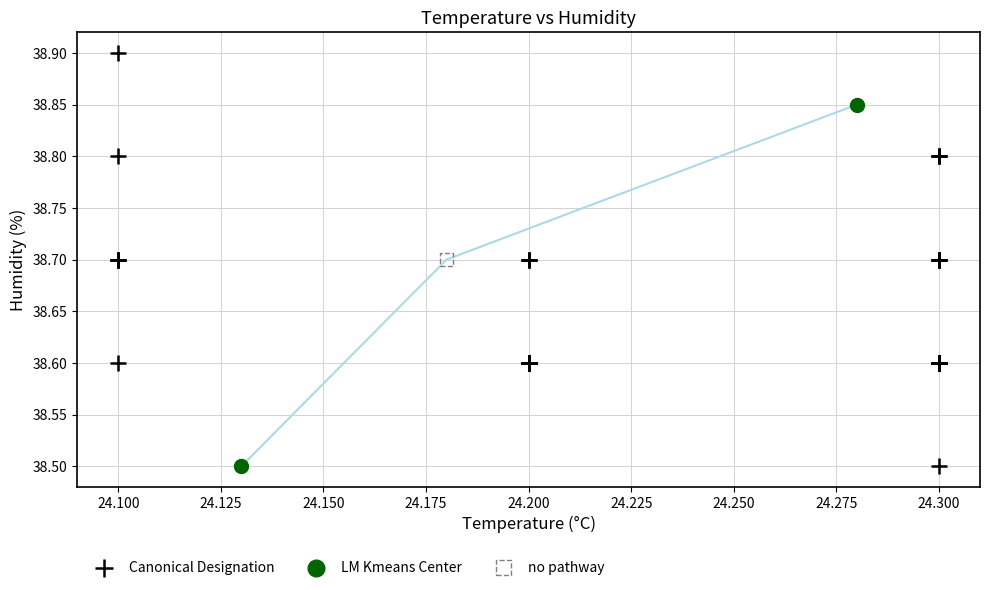

What are all the series names shown in the legend?

Canonical Designation, LM Kmeans Center, no pathway